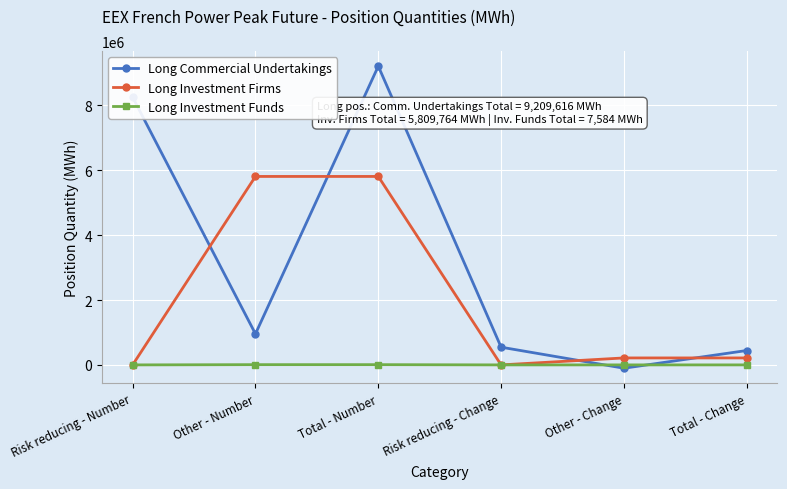

Which series has the largest range (max minus min)?

Long Commercial Undertakings